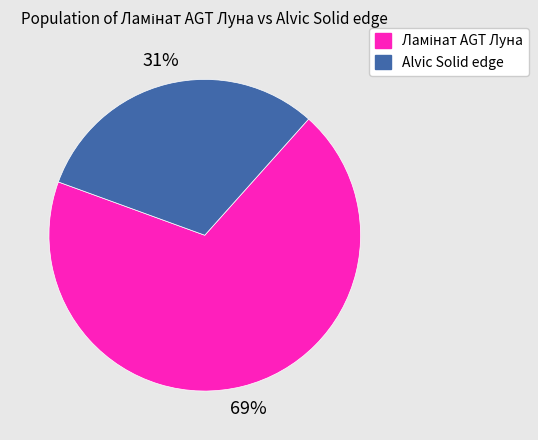

Is there any slice that represents more than half of the pie?

Yes